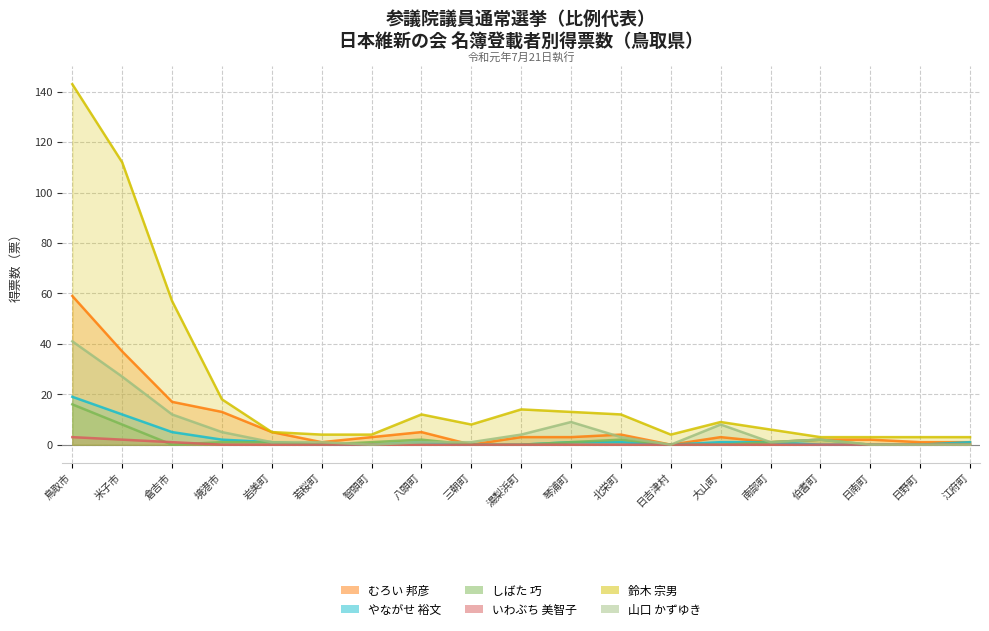

At how many categories does at least one series exceed 58?

2